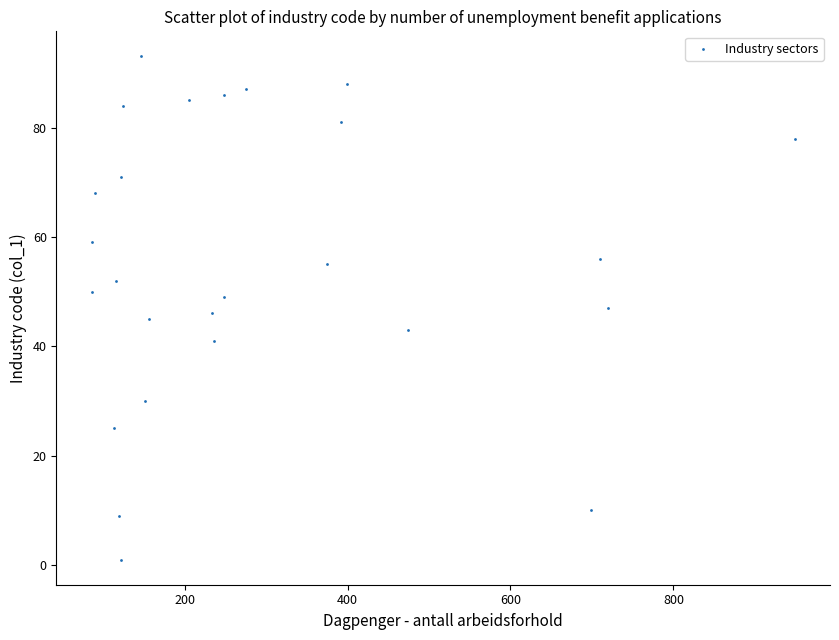

What is the range of X values (max minus min)?

863